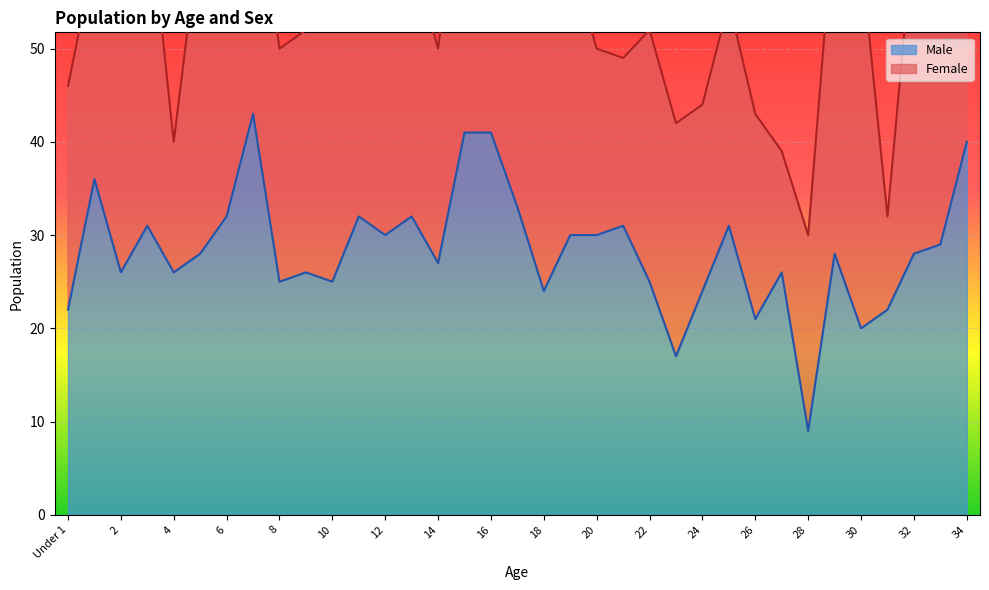

What is the difference between the maximum and second lowest values?

26